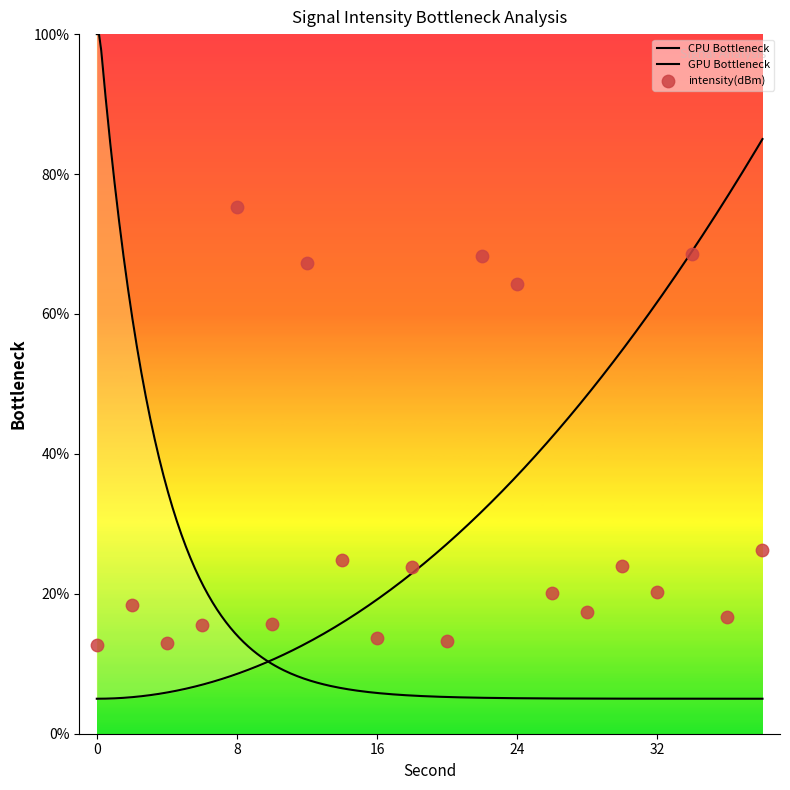

Between 30 and 18, which is larger?

30